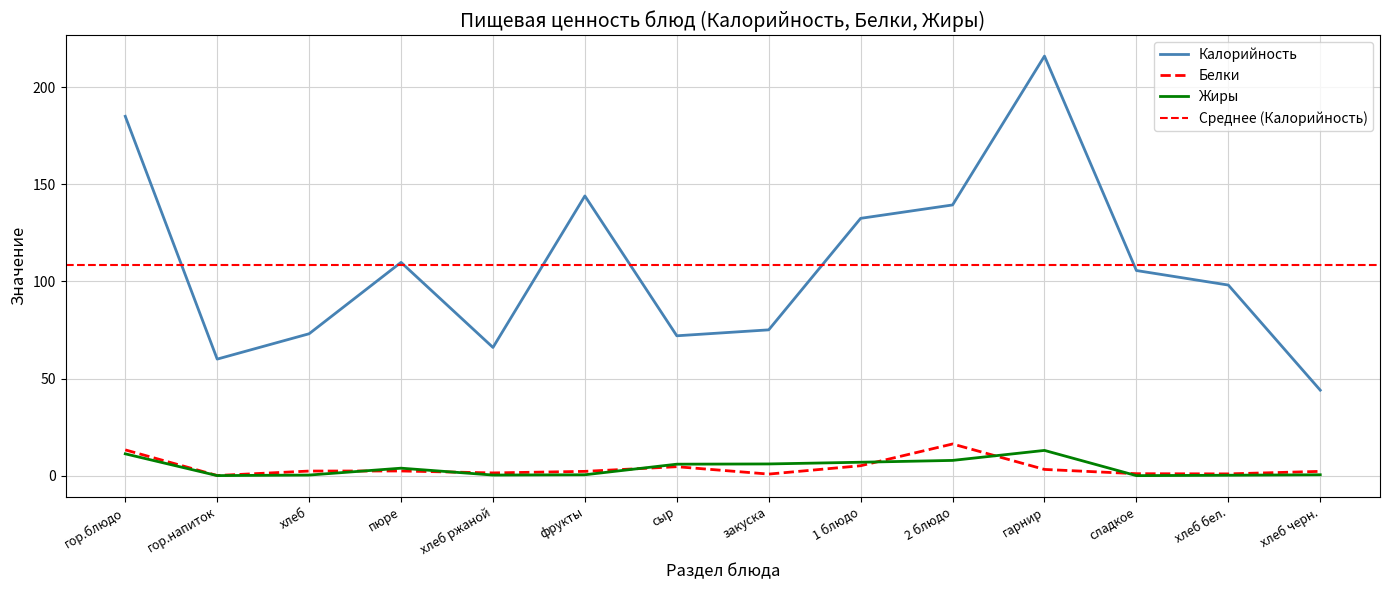

Is it true that Белки equals 6.9 at 1 блюдо?

False